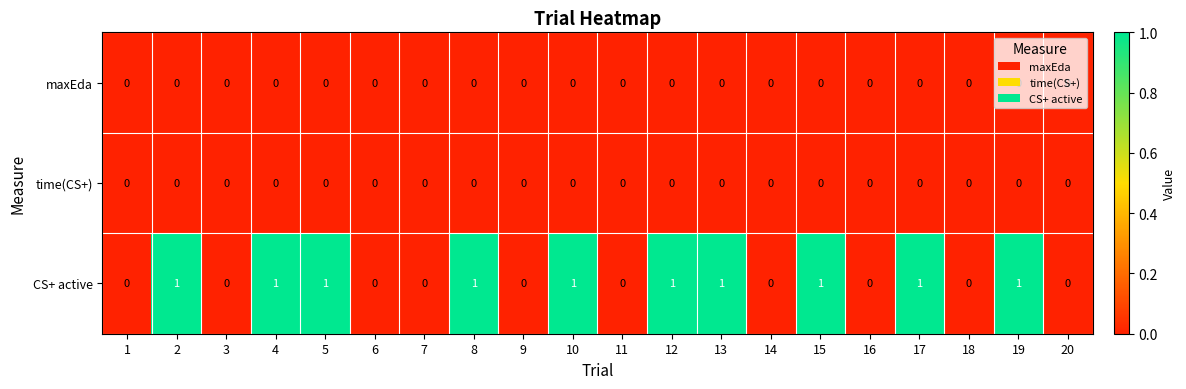

Is the value of time(CS+) at 9 greater than the value of CS+ active at 8?

No